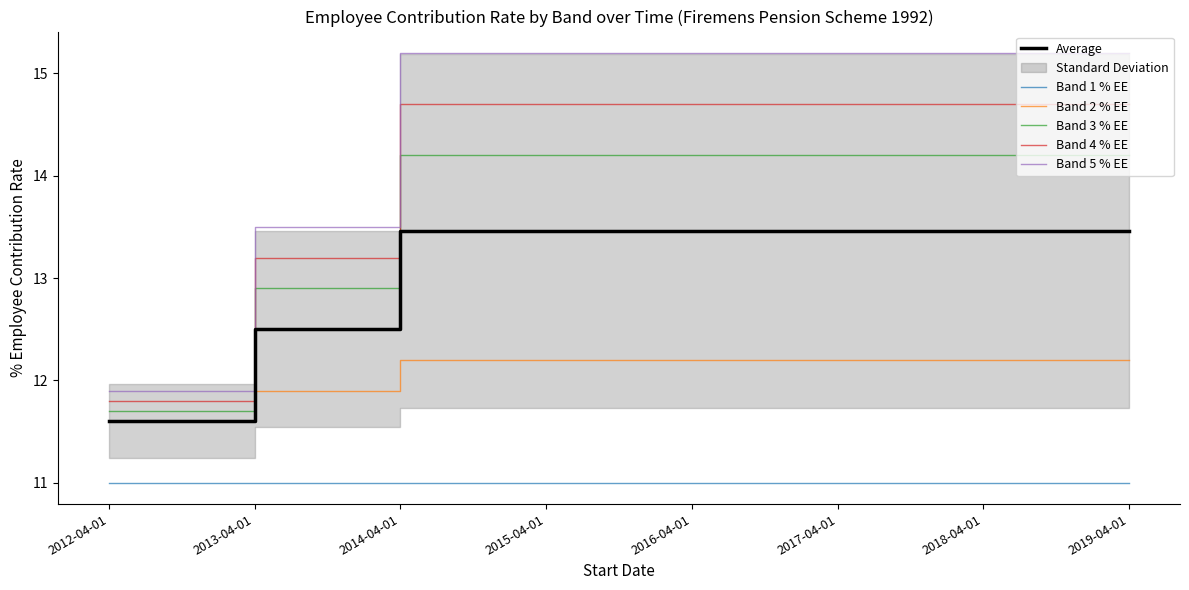

Reading left to right, list all the values displayed in this chart.

Band 1 % EE: 2012-04-01=11.0	2013-04-01=11.0	2014-04-01=11.0	2015-04-01=11.0	2016-04-01=11.0	2017-04-01=11.0	2018-04-01=11.0	2019-04-01=11.0
Band 2 % EE: 2012-04-01=11.6	2013-04-01=11.9	2014-04-01=12.2	2015-04-01=12.2	2016-04-01=12.2	2017-04-01=12.2	2018-04-01=12.2	2019-04-01=12.2
Band 3 % EE: 2012-04-01=11.7	2013-04-01=12.9	2014-04-01=14.2	2015-04-01=14.2	2016-04-01=14.2	2017-04-01=14.2	2018-04-01=14.2	2019-04-01=14.2
Band 4 % EE: 2012-04-01=11.8	2013-04-01=13.2	2014-04-01=14.7	2015-04-01=14.7	2016-04-01=14.7	2017-04-01=14.7	2018-04-01=14.7	2019-04-01=14.7
Band 5 % EE: 2012-04-01=11.9	2013-04-01=13.5	2014-04-01=15.2	2015-04-01=15.2	2016-04-01=15.2	2017-04-01=15.2	2018-04-01=15.2	2019-04-01=15.2
Average: 2012-04-01=11.6	2013-04-01=12.5	2014-04-01=13.5	2015-04-01=13.5	2016-04-01=13.5	2017-04-01=13.5	2018-04-01=13.5	2019-04-01=13.5